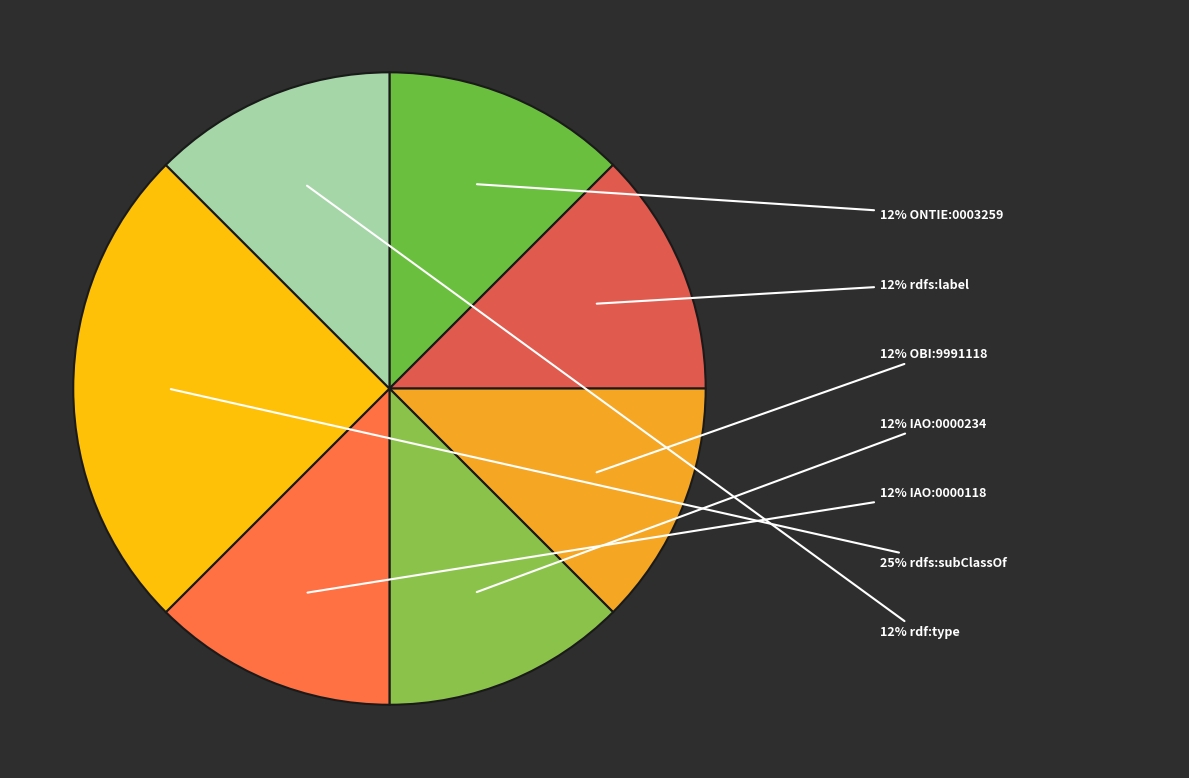

Rank the categories by value from highest to lowest.

rdfs:subClassOf, ONTIE:0003259, rdfs:label, OBI:9991118, IAO:0000234, IAO:0000118, rdf:type